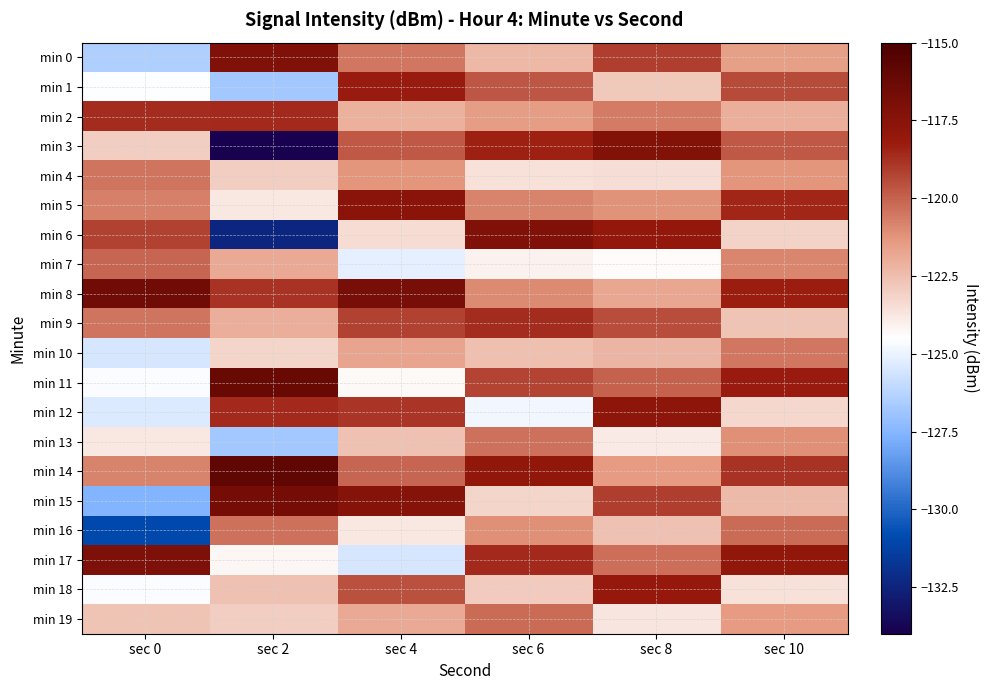

Which label corresponds to the smallest value in the chart?

sec 2